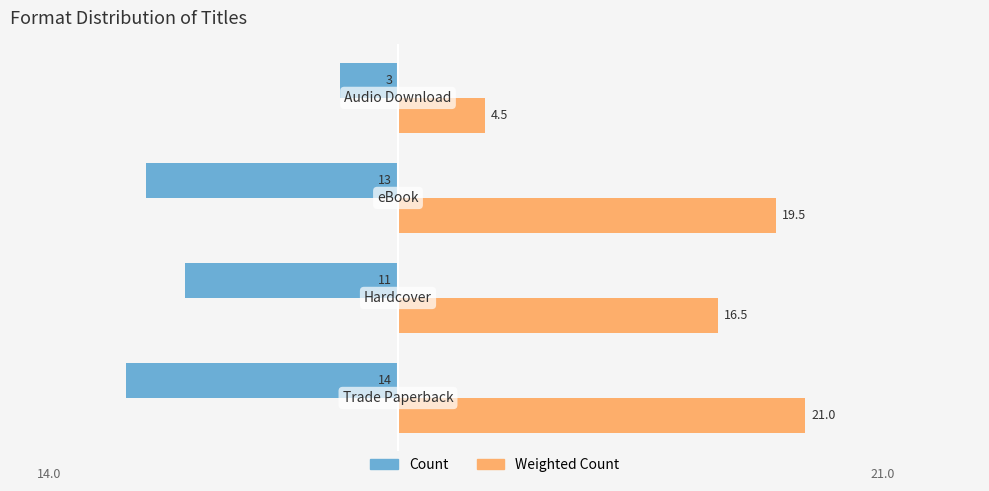

What is the sum of all Weighted Count values?

61.5